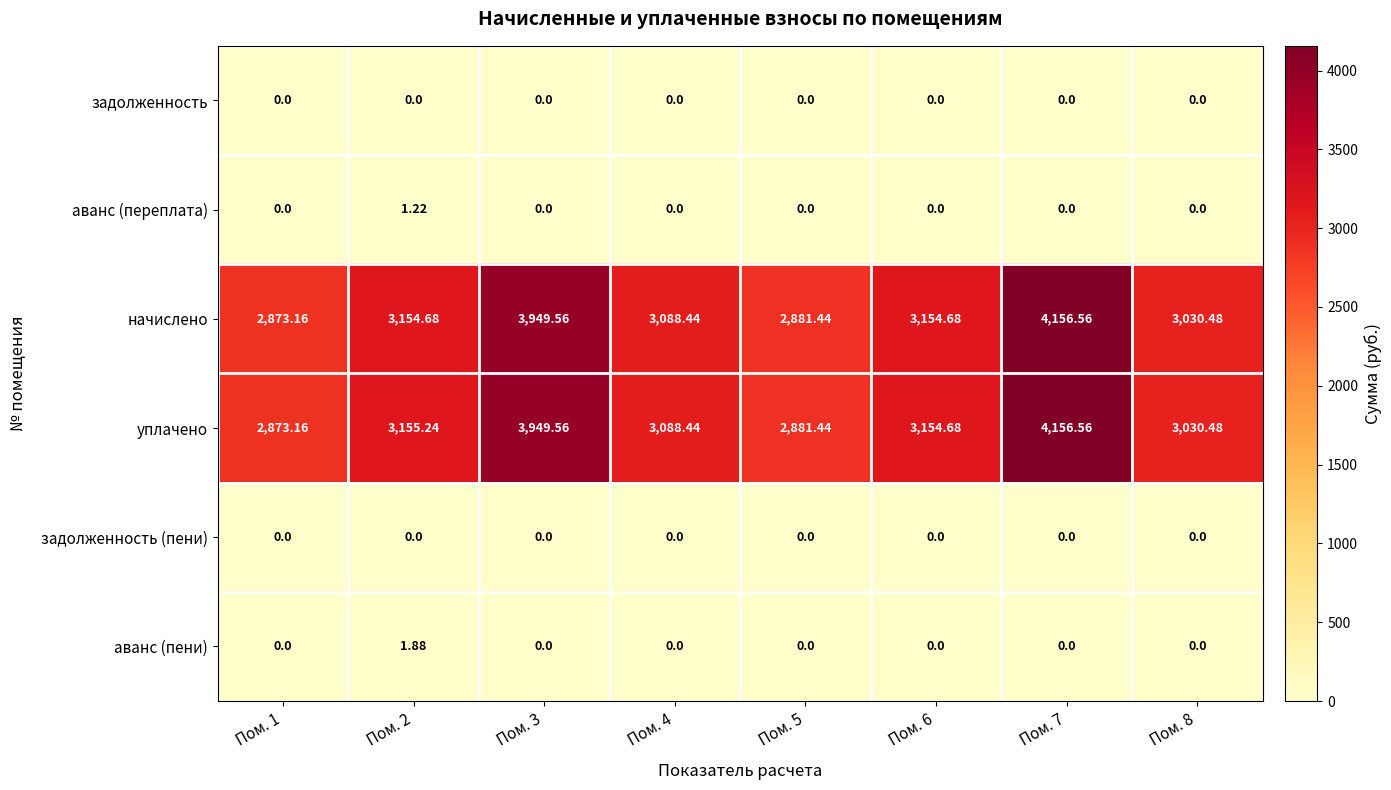

What is the greatest value displayed?

4156.6